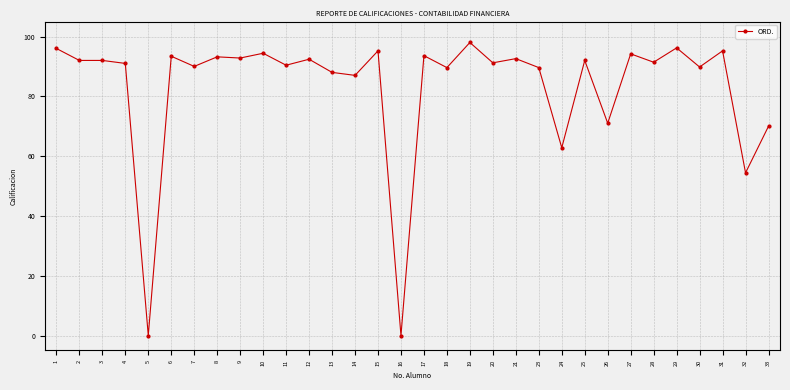

What is the greatest value displayed?

98.0